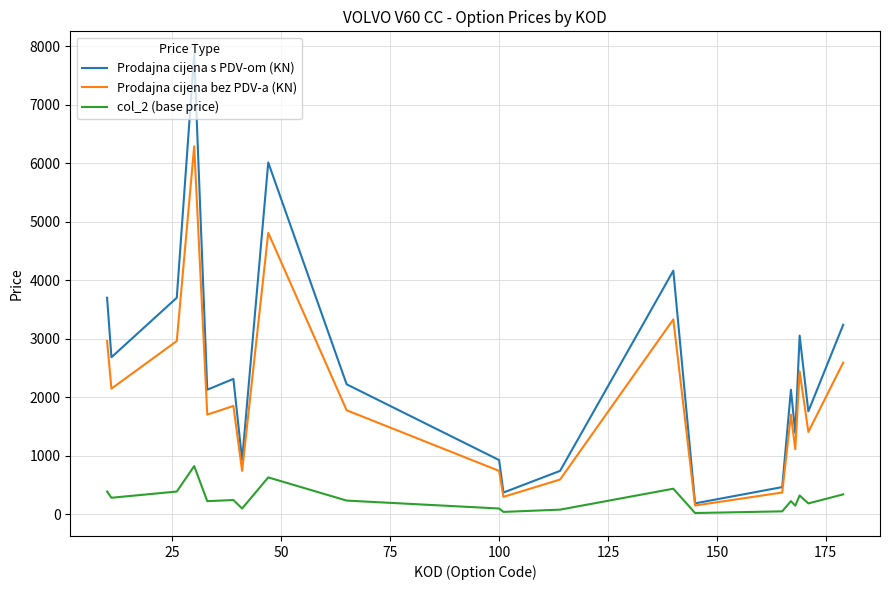

True or false: Prodajna cijena bez PDV-a (KN) and col_2 (base price) cross at least once.

False